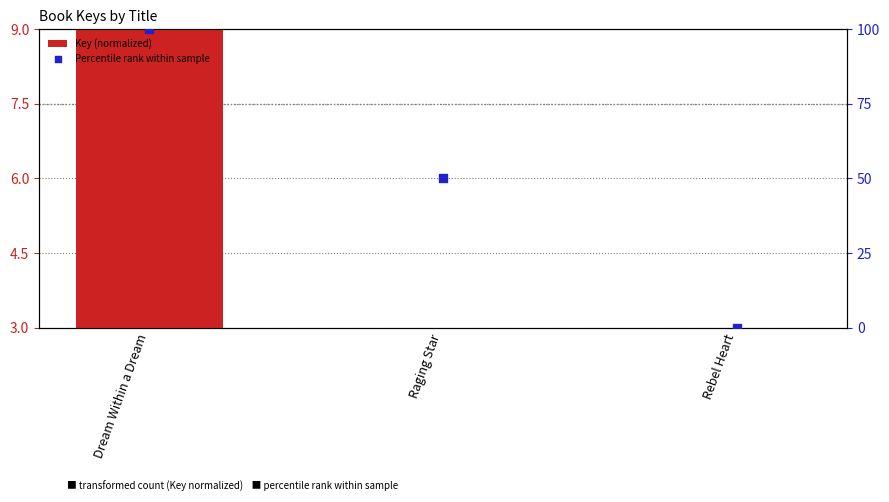

What are all the series names shown in the legend?

Key (normalized), Percentile rank within sample